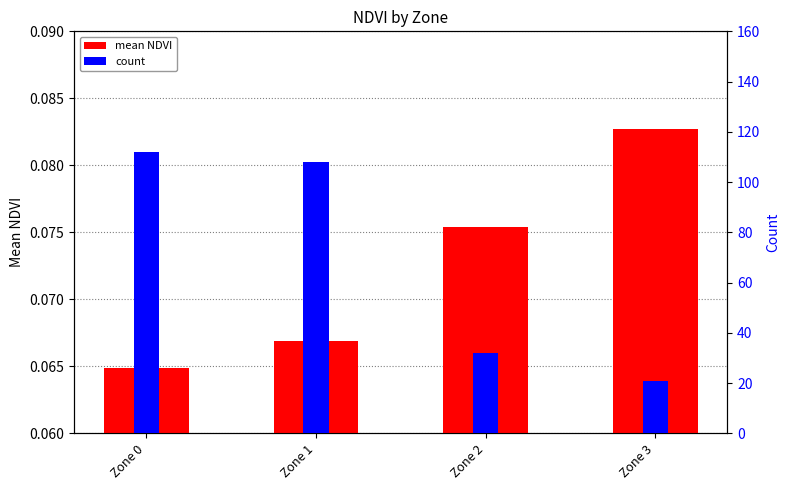

Reading left to right, transcribe all the data shown in this chart.

mean NDVI: 0.1	0.1	0.1	0.1
count: 112.0	108.0	32.0	21.0